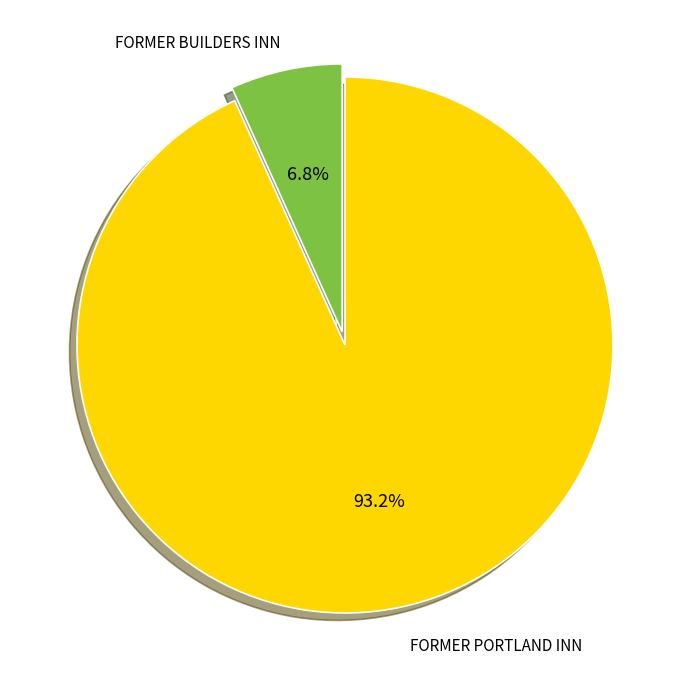

Is there any slice that represents more than half of the pie?

Yes